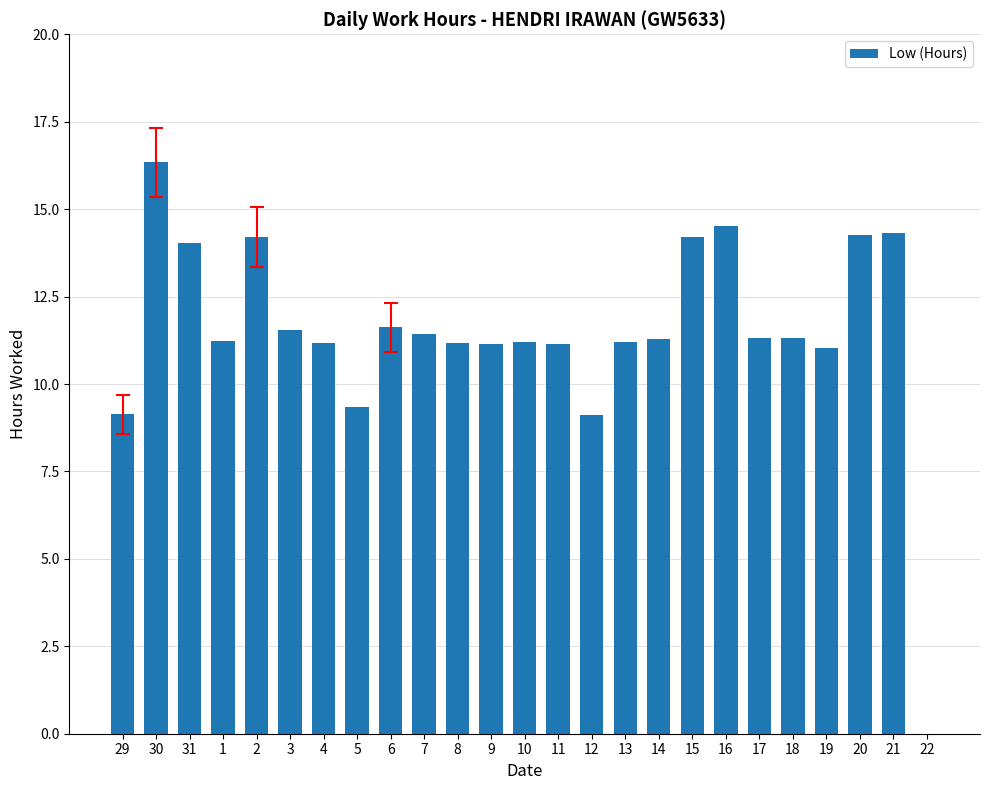

What is the sum of all values?

287.3